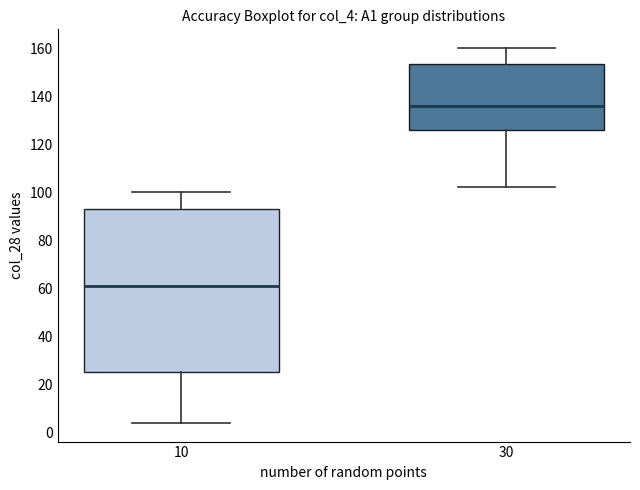

Where is the lower edge of the box at x = 10 on the y-axis? The values are not printed on the chart, so give them approximately, as read against the axis.

26